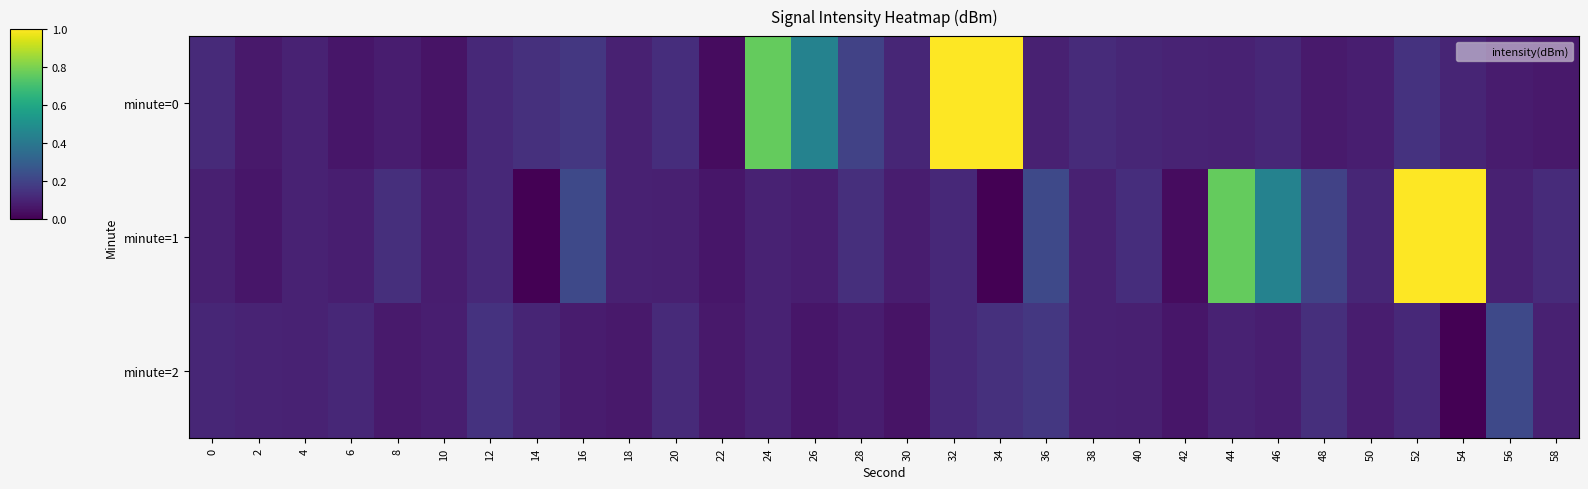

Which series has the largest range (max minus min)?

minute=1